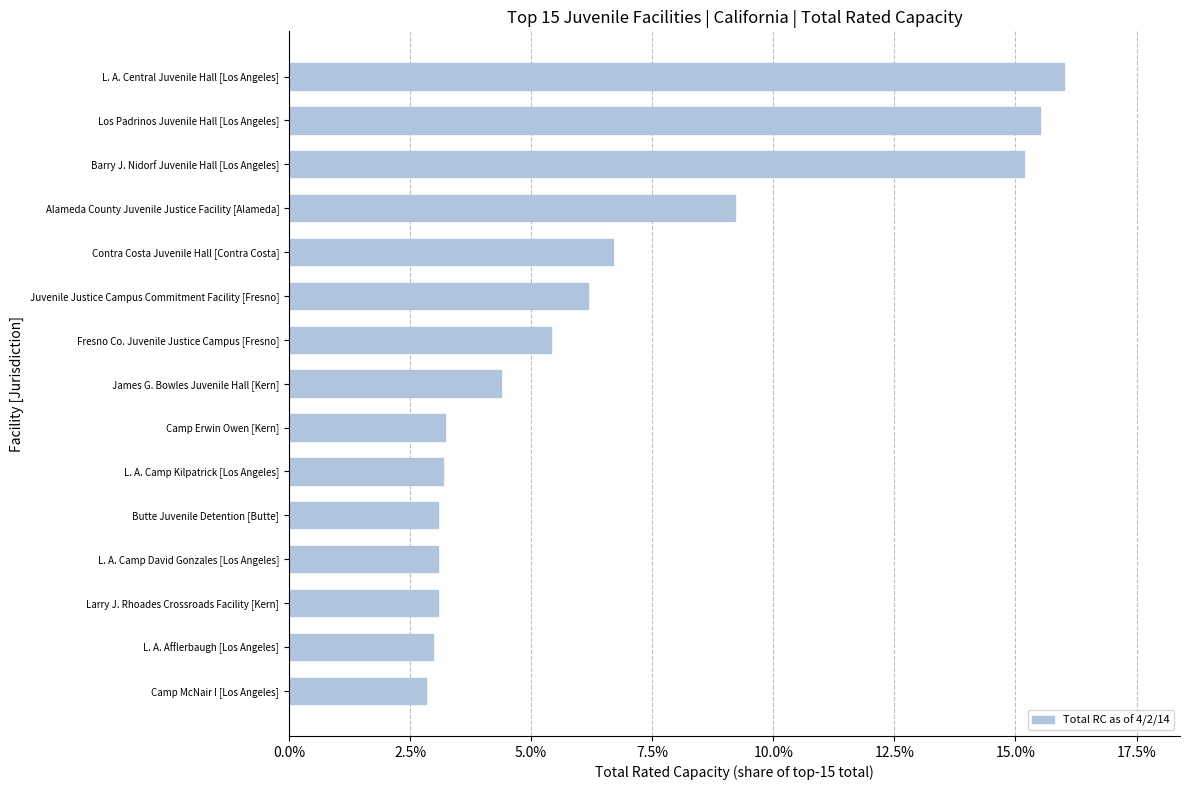

Does the chart contain any negative values?

No